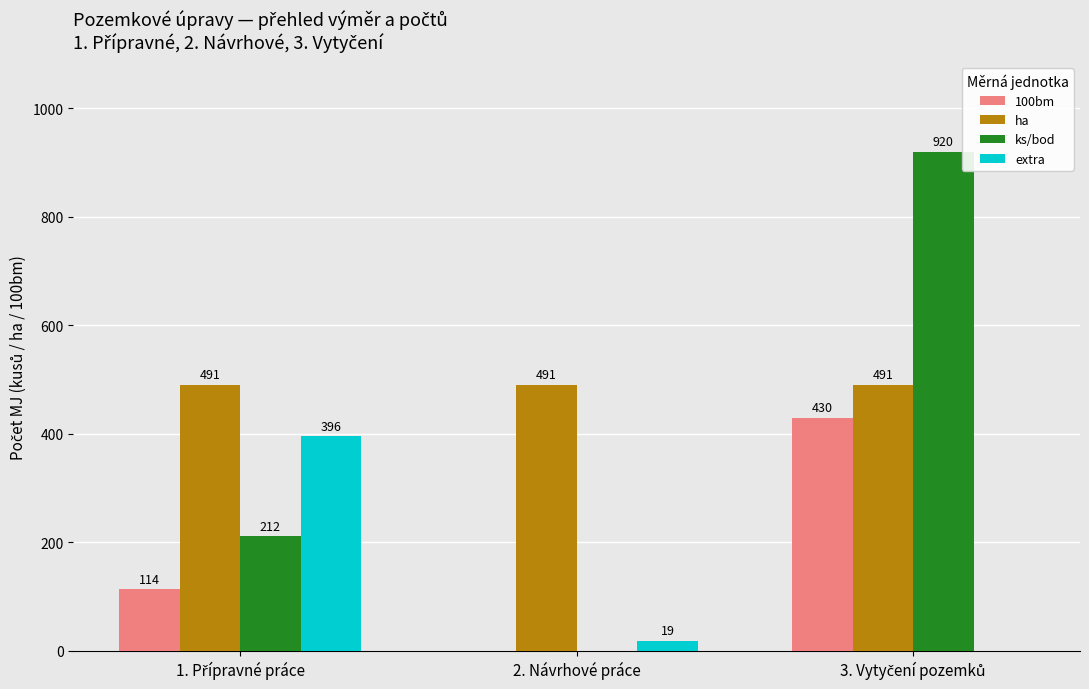

The value of ha at 2. Návrhové práce is 251. True or false?

False